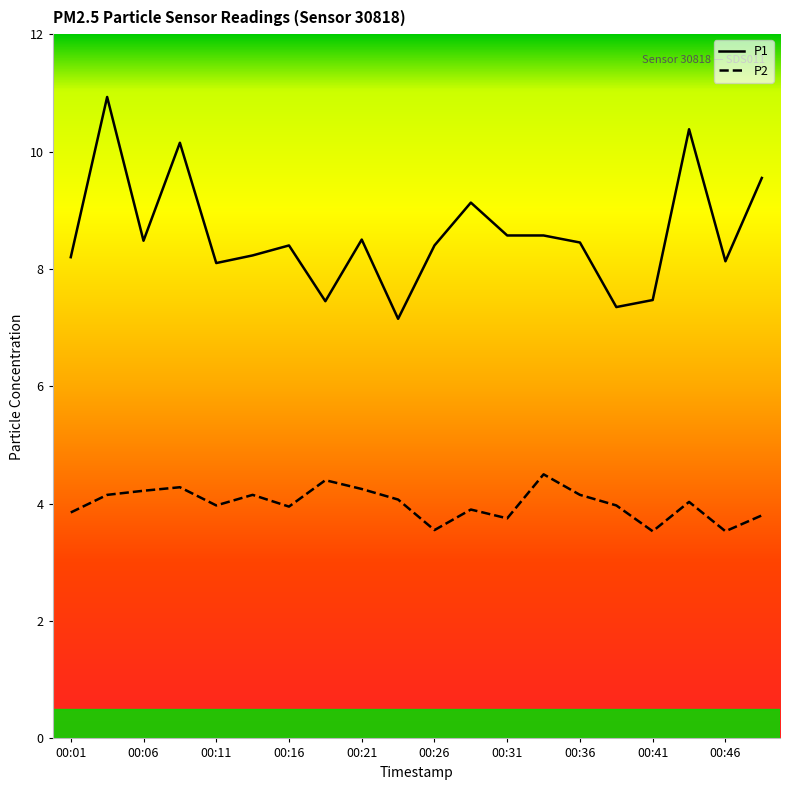

What is the maximum value for P2?

4.5